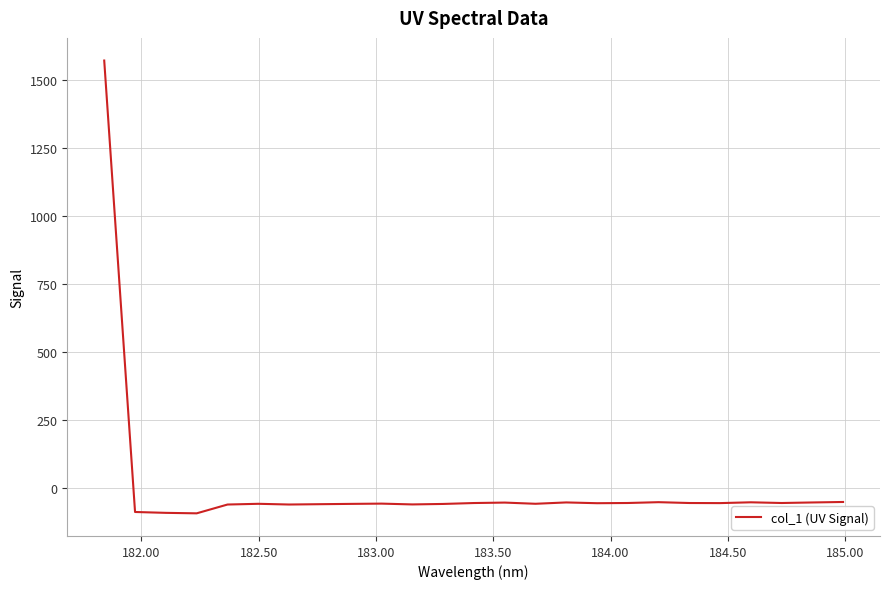

What is the difference between the maximum and minimum values?

1665.1